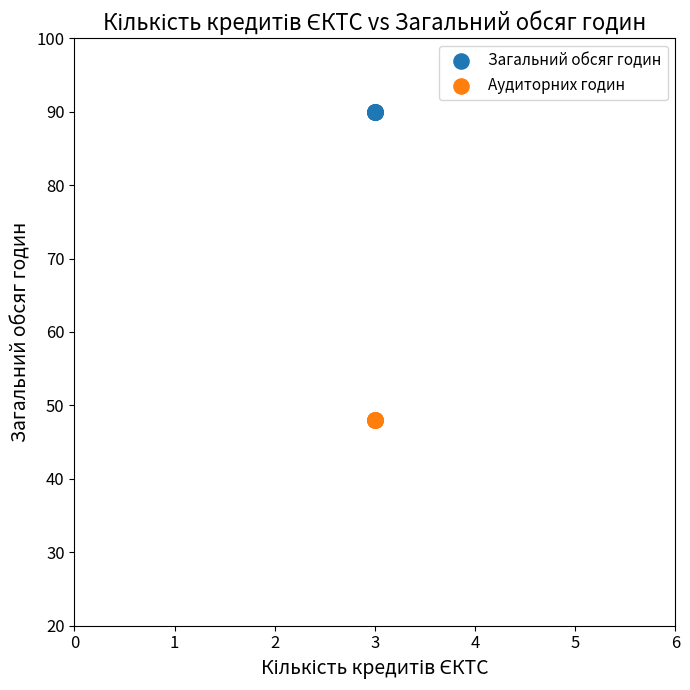

What are all the series names shown in the legend?

Загальний обсяг годин, Аудиторних годин